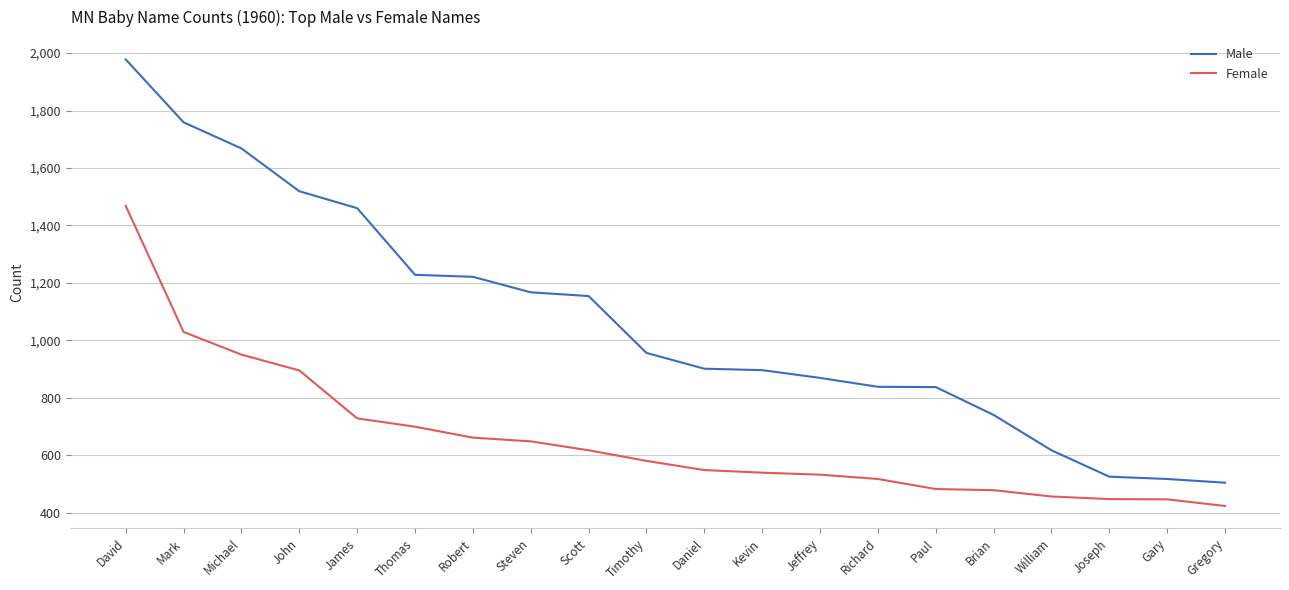

True or false: Female and Male cross at least once.

False